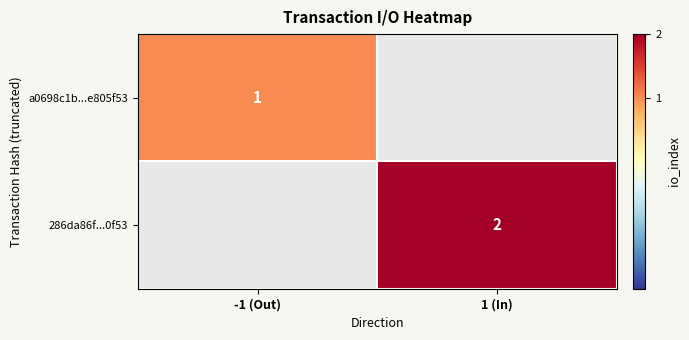

What is the maximum value shown in the chart?

2.0